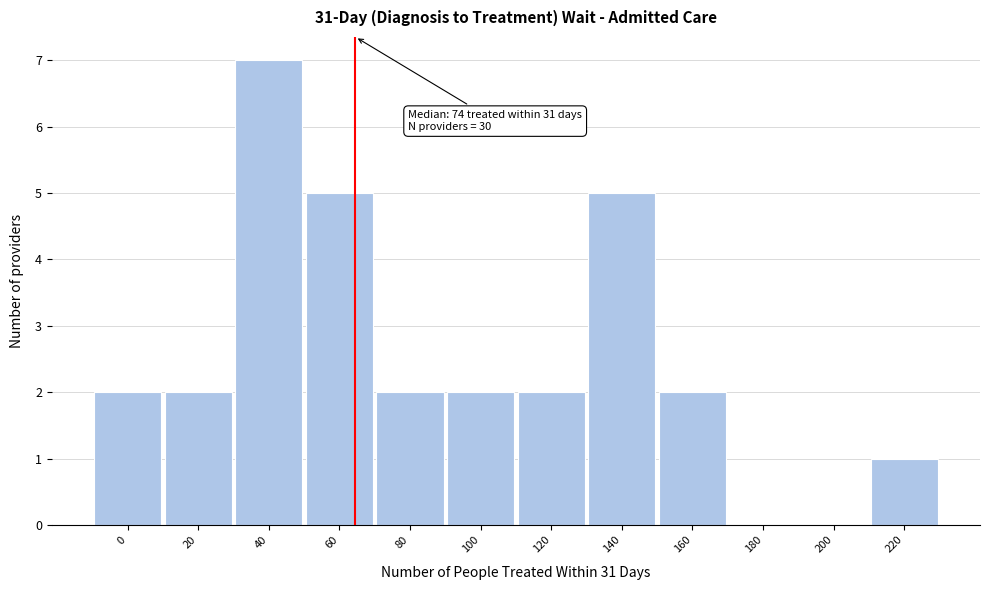

Reading right to left, what are all the values shown in this chart?

220=1	200=0	180=0	160=2	140=5	120=2	100=2	80=2	60=5	40=7	20=2	0=2